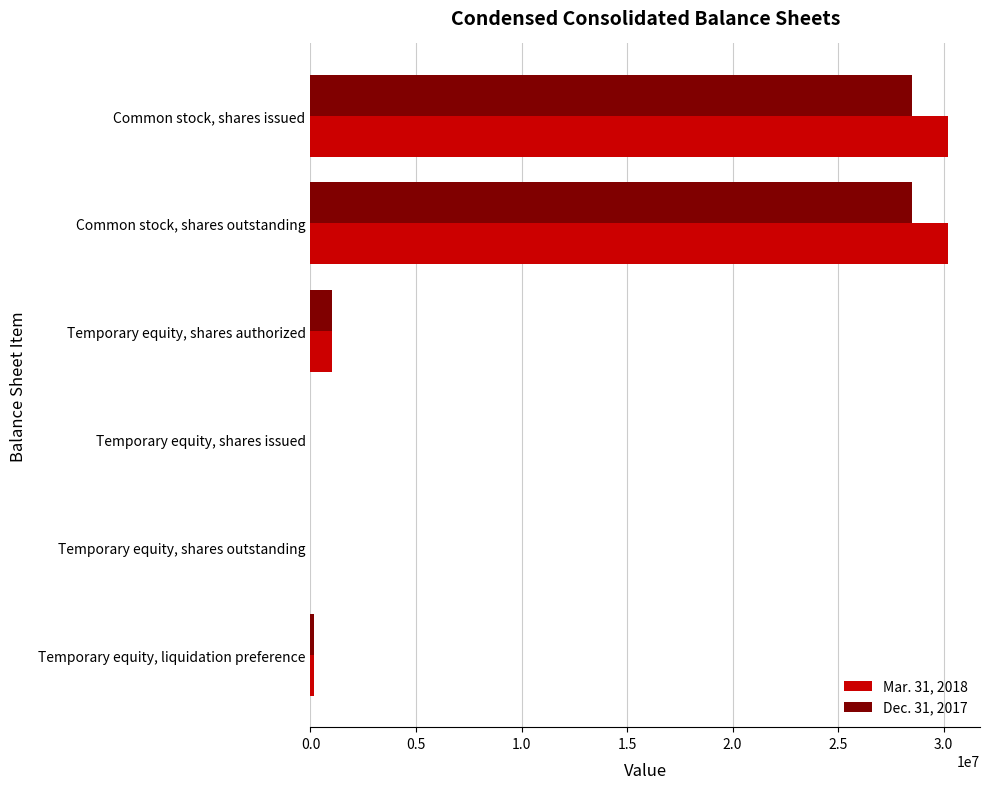

What is the greatest value displayed?

30216009